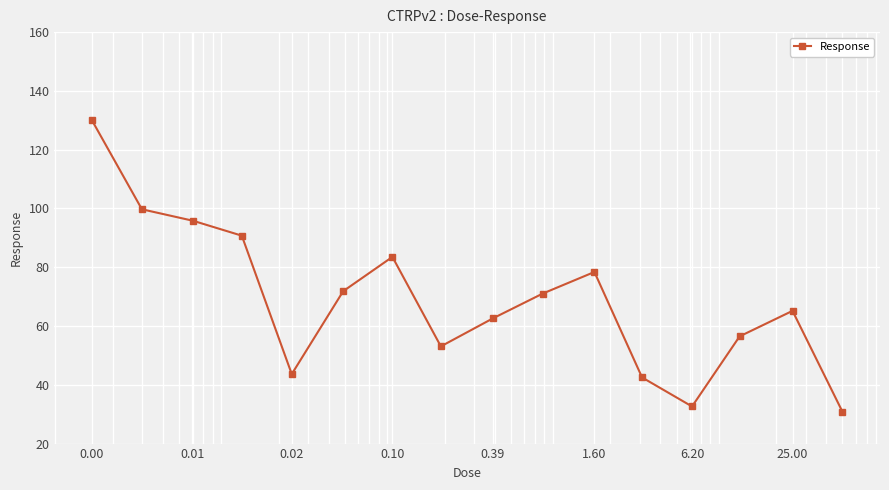

True or false: the data has more than 2 interior local peaks.

True